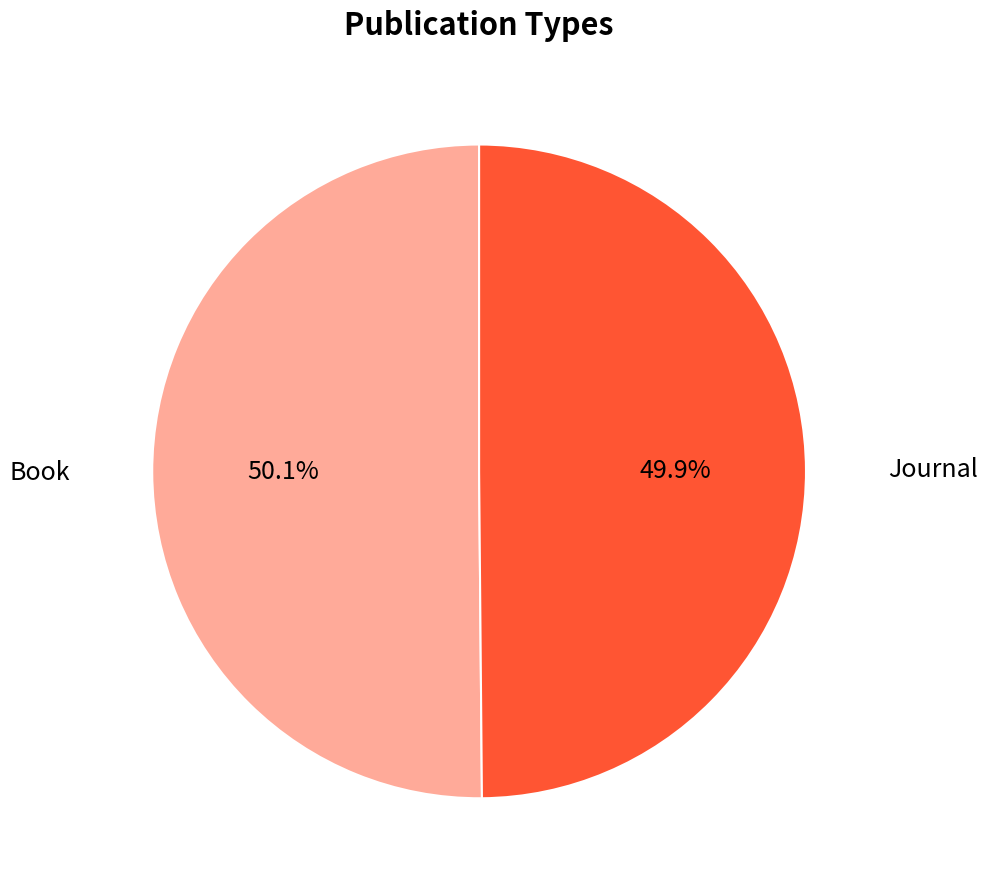

Is there any slice that represents more than half of the pie?

Yes